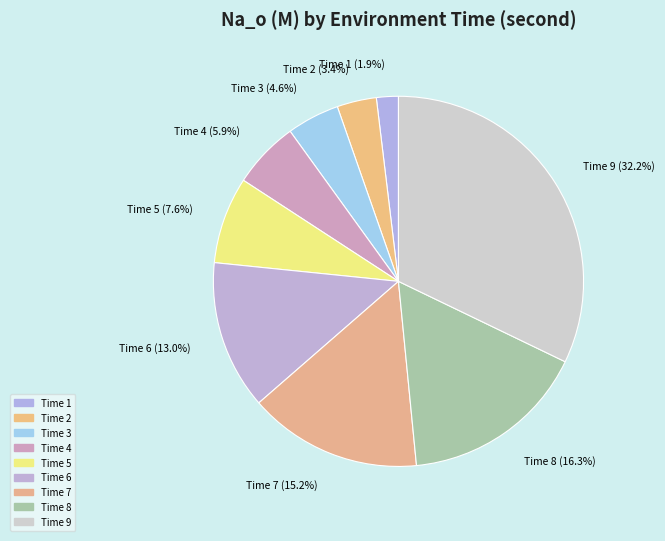

How many slices are in this pie chart?

9